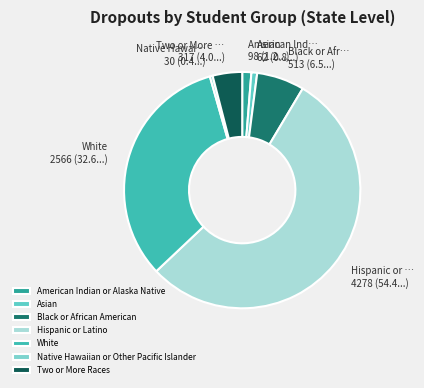

What is the ratio of the value at Black or African American to the value at Two or More Races?

1.6